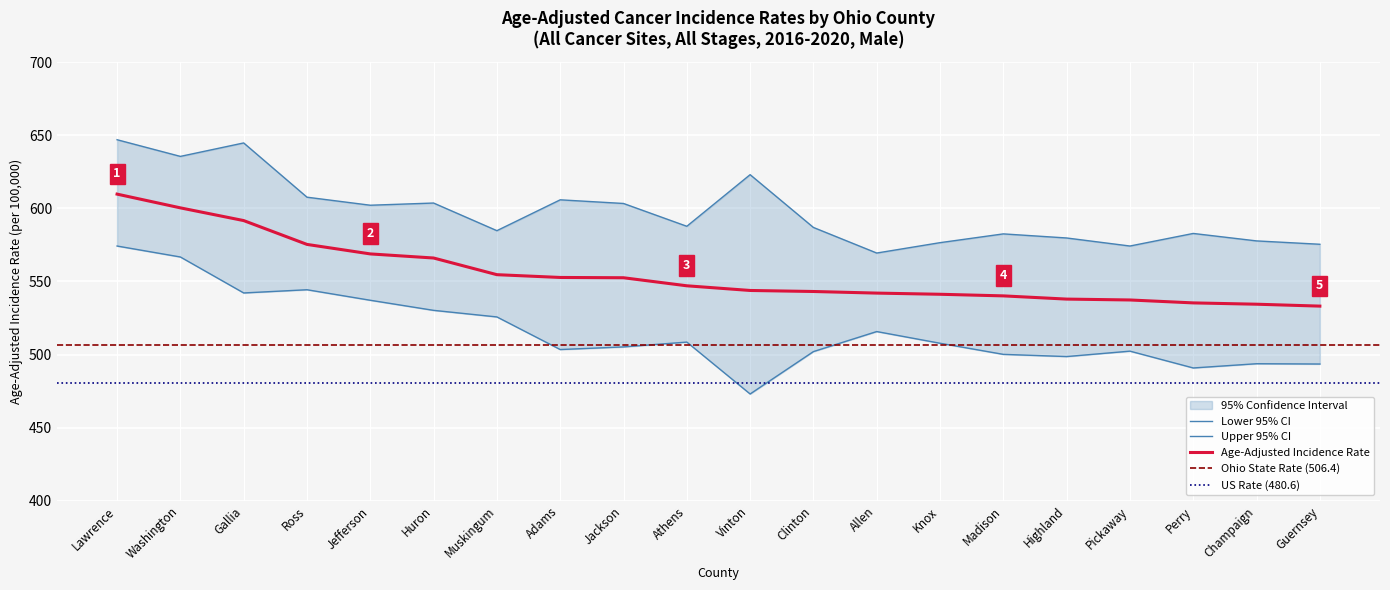

At which category does the chart reach its peak across all series?

Lawrence